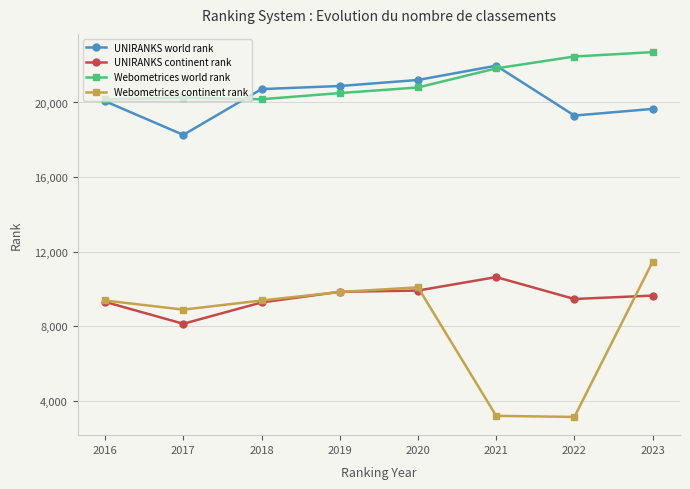

At which label is Webometrices continent rank closest to 7300?

2017